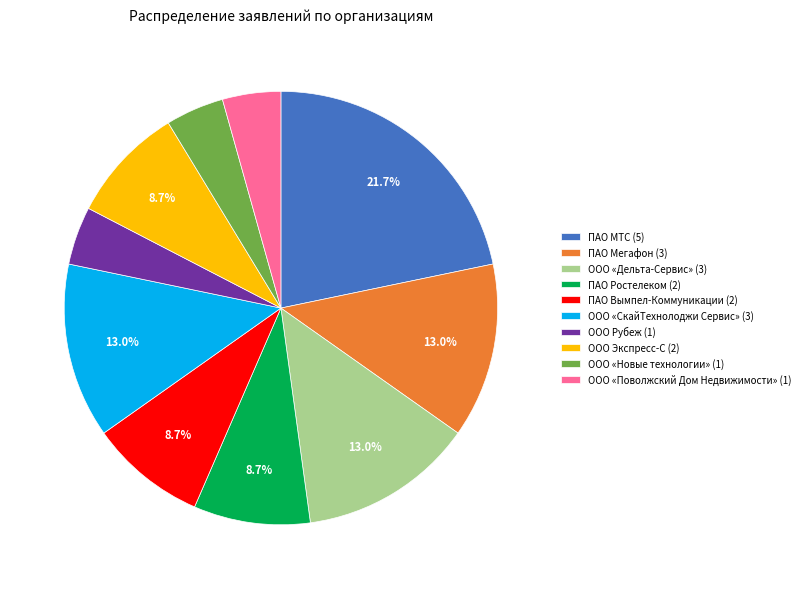

How much of the chart is everything except ООО «СкайТехнолоджи Сервис» (3)?

87.0%